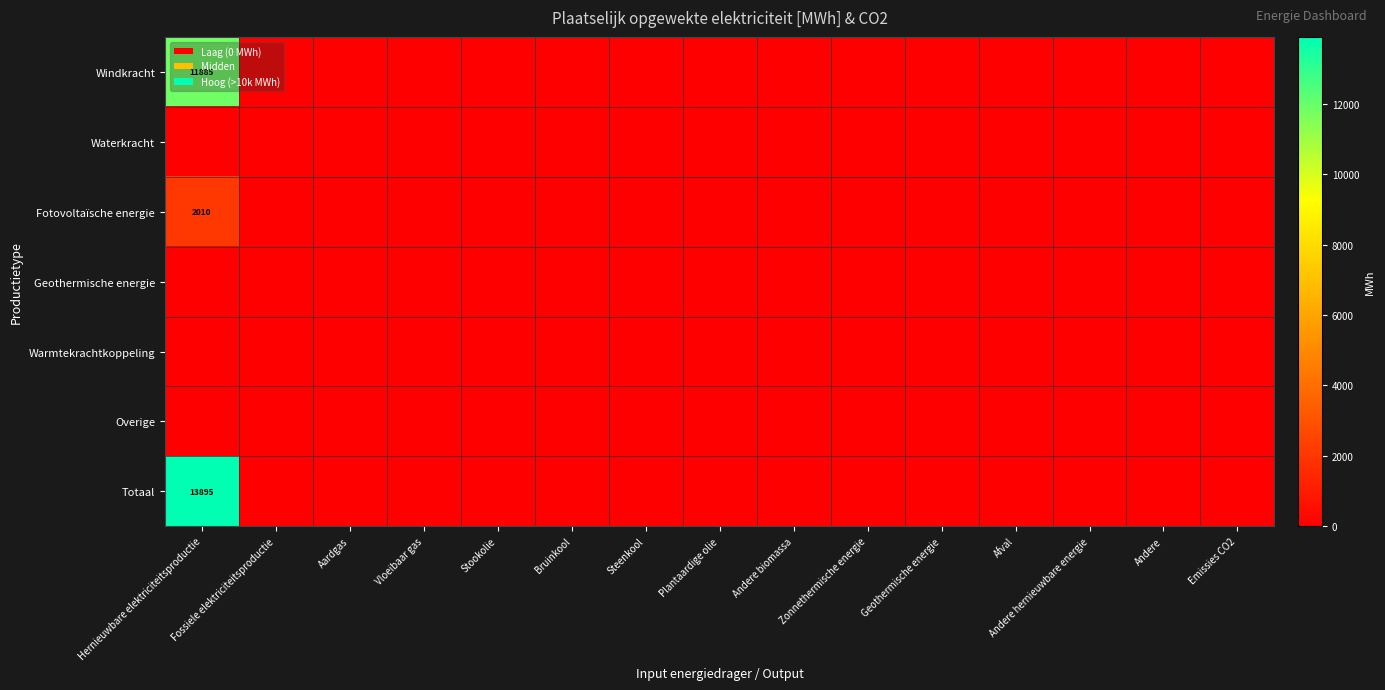

Is it true that Windkracht equals 5749.5 at Andere hernieuwbare energie?

False